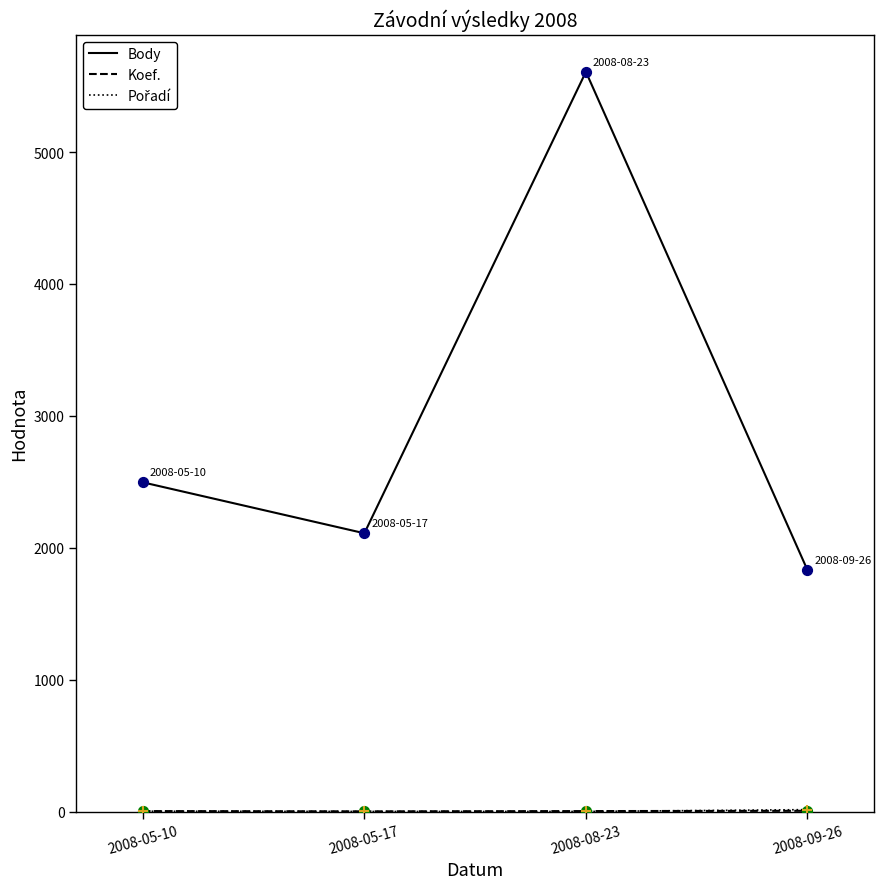

At which category is the sum across all series the highest?

2008-08-23